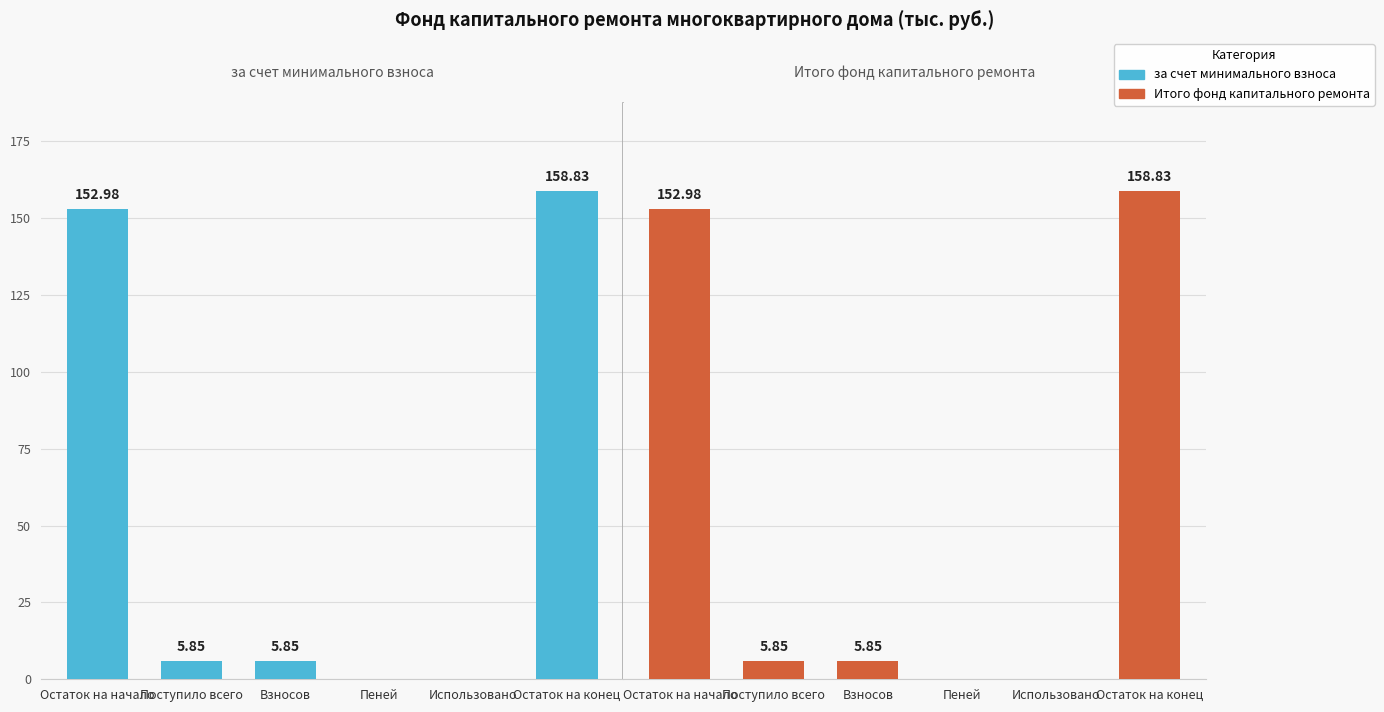

Are the bars grouped side by side (vs. stacked)?

Yes